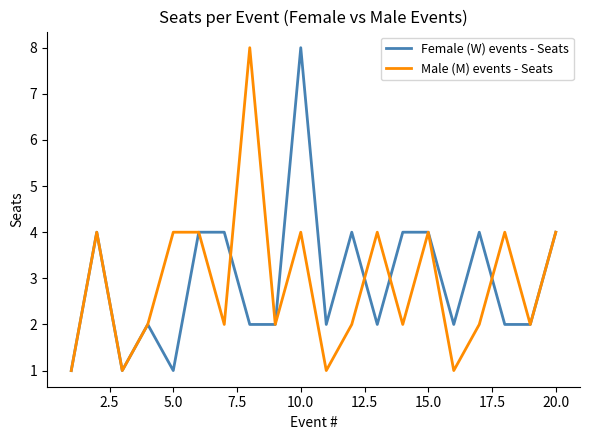

Reading left to right, list all the values displayed in this chart.

Female (W) events - Seats: 1	4	1	2	1	4	4	2	2	8	2	4	2	4	4	2	4	2	2	4
Male (M) events - Seats: 1	4	1	2	4	4	2	8	2	4	1	2	4	2	4	1	2	4	2	4